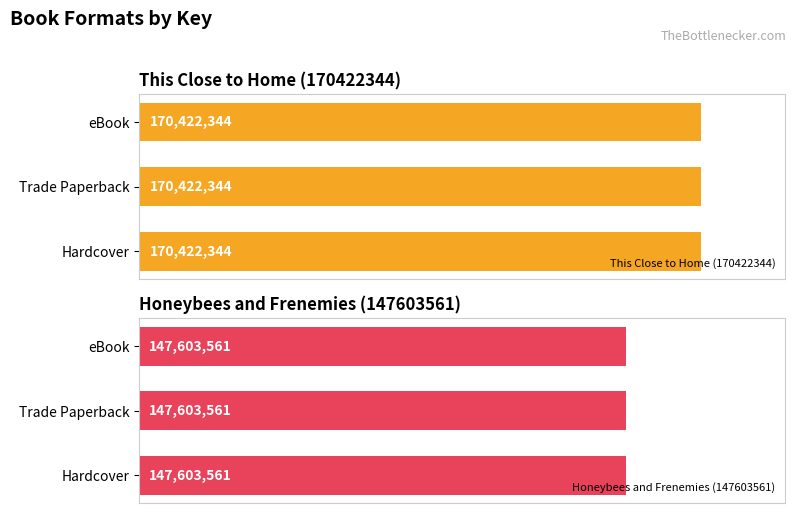

Reading left to right, transcribe all the data shown in this chart.

170422344	170422344	170422344	147603561	147603561	147603561